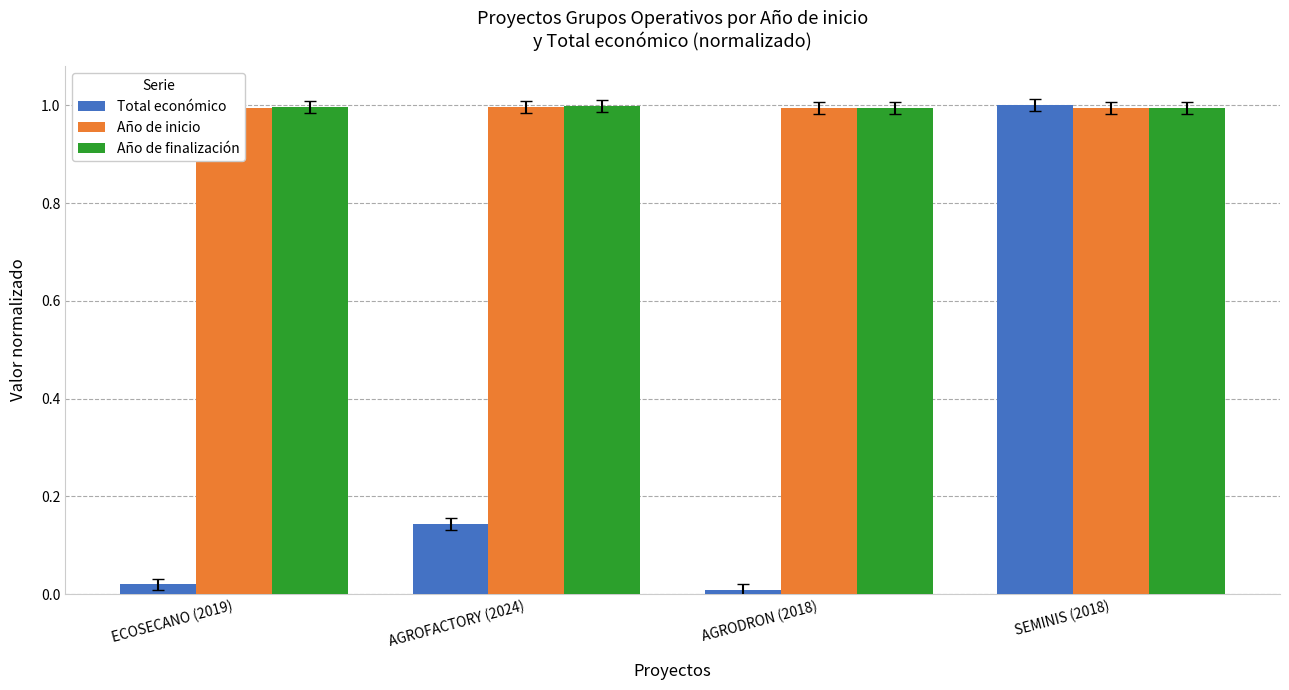

Is it true that Año de finalización equals 1.0 at ECOSECANO (2019)?

True